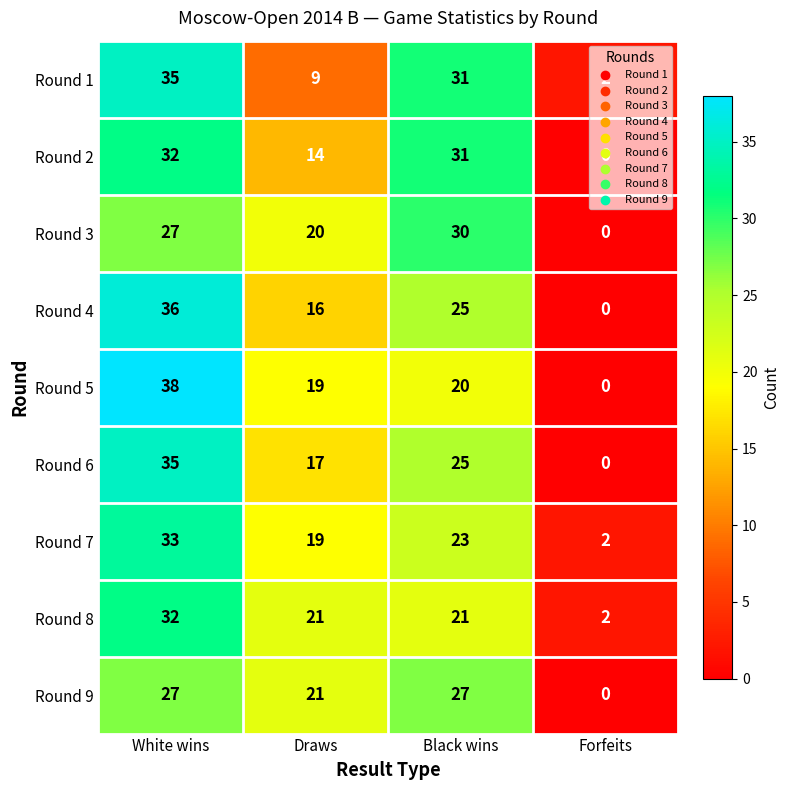

What is the total value across all series at Forfeits?

6